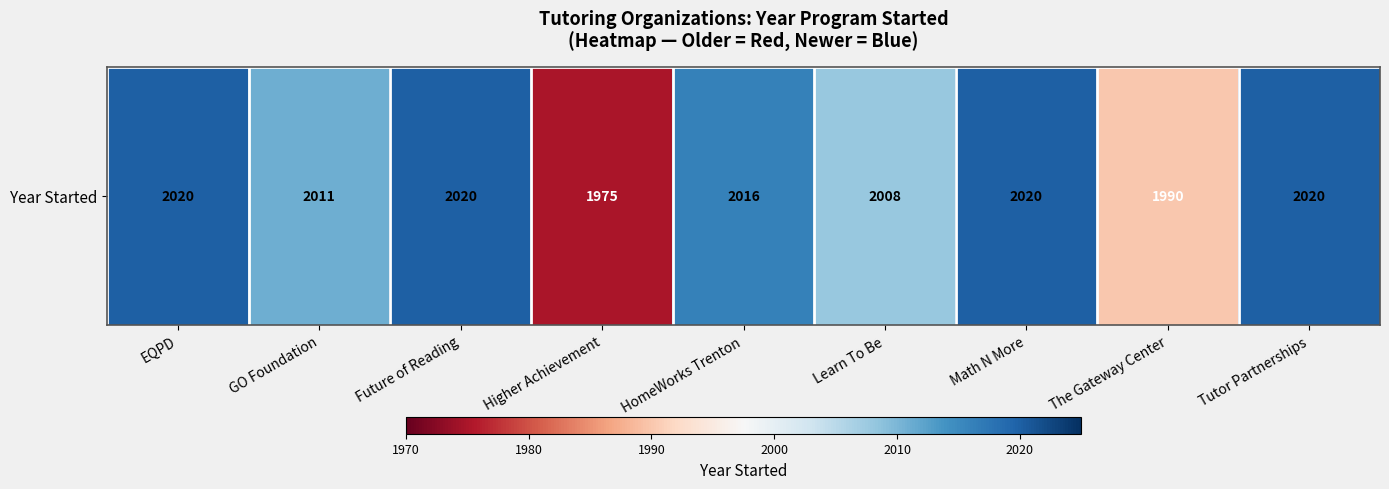

Rank the categories by value from highest to lowest.

EQPD, Future of Reading, Math N More, Tutor Partnerships, HomeWorks Trenton, GO Foundation, Learn To Be, The Gateway Center, Higher Achievement